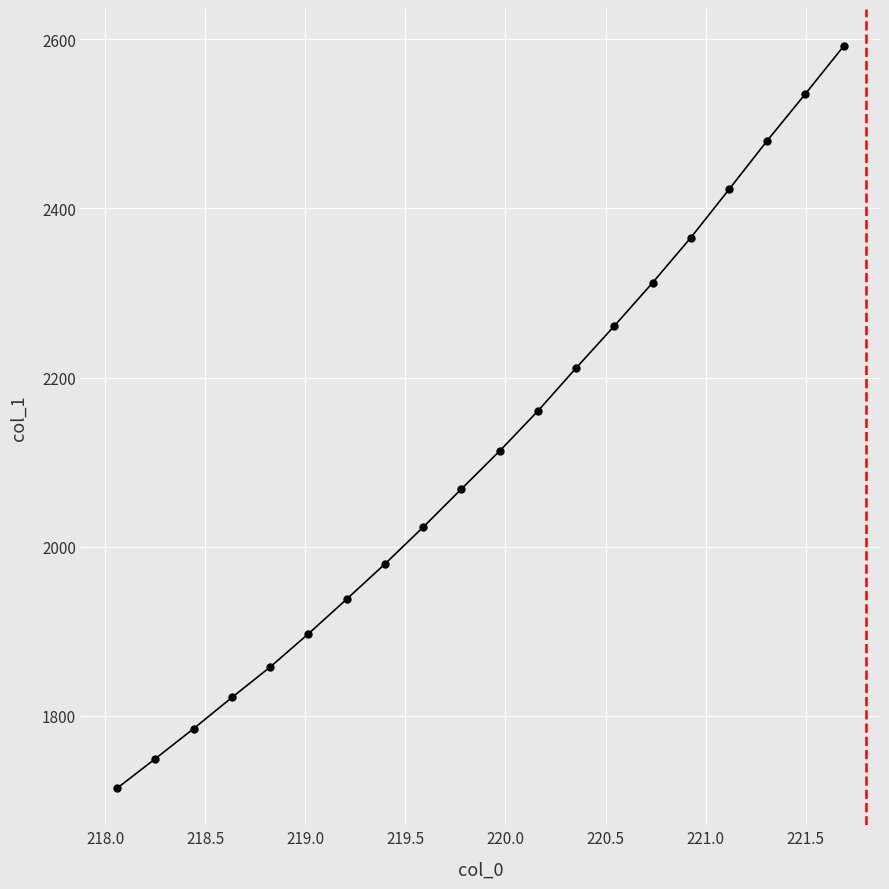

What is the value of the 16th point from the left?

2365.5